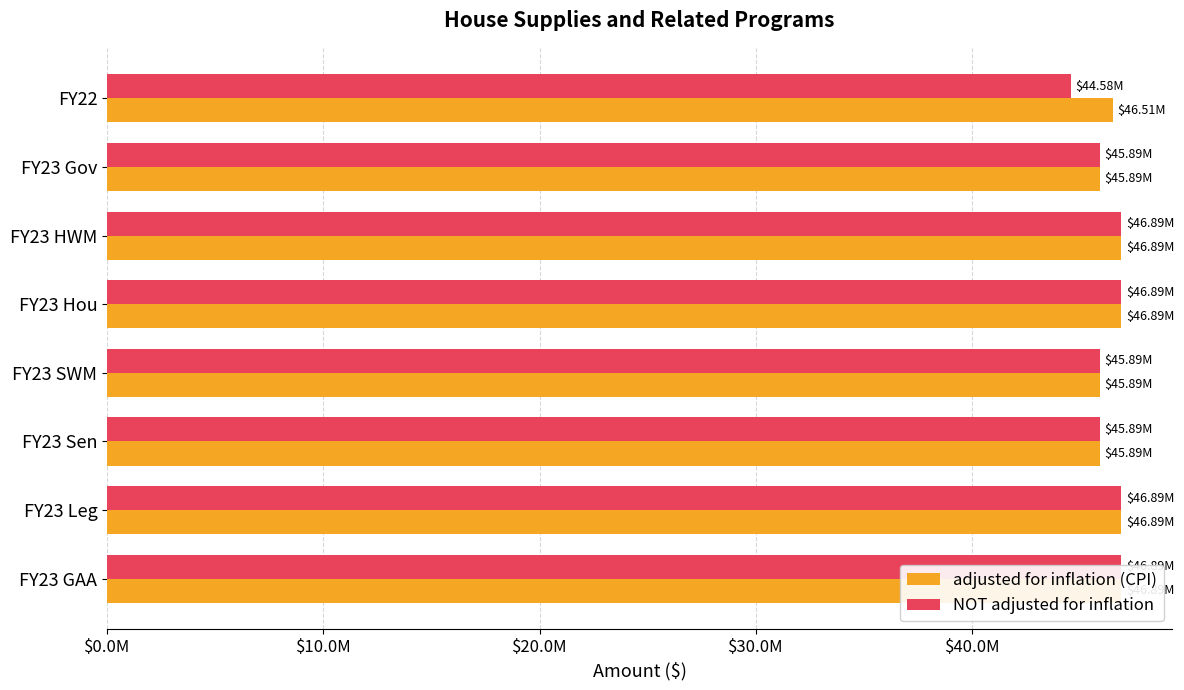

The NOT adjusted for inflation series shows 9625439 at $10.0M. True or false?

False